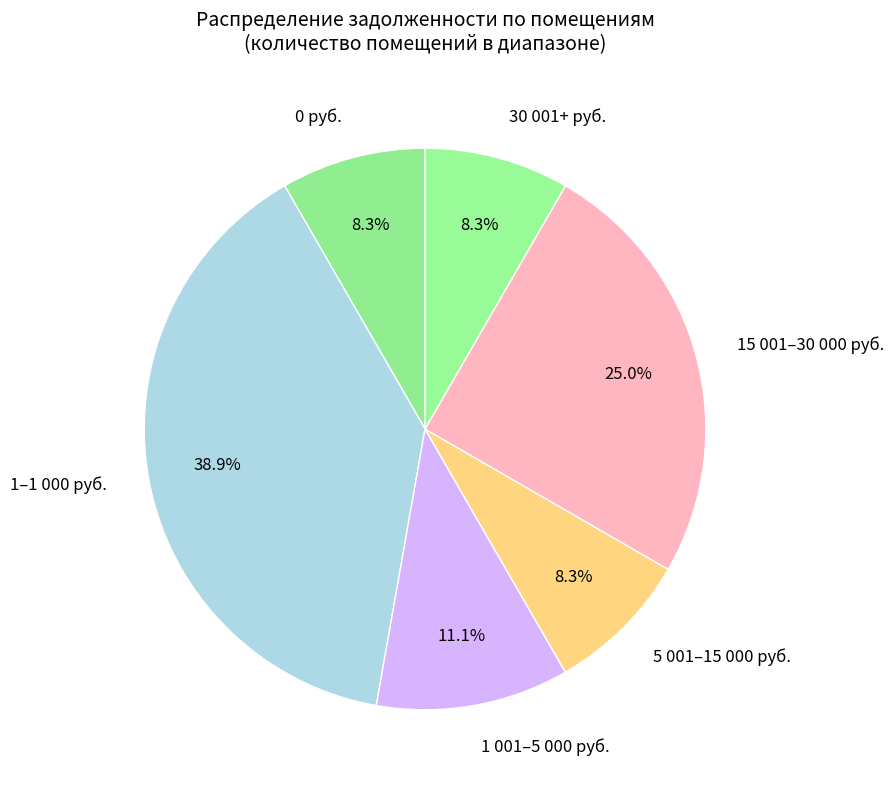

Is the sum of 5 001–15 000 руб. and 15 001–30 000 руб. greater than half?

No